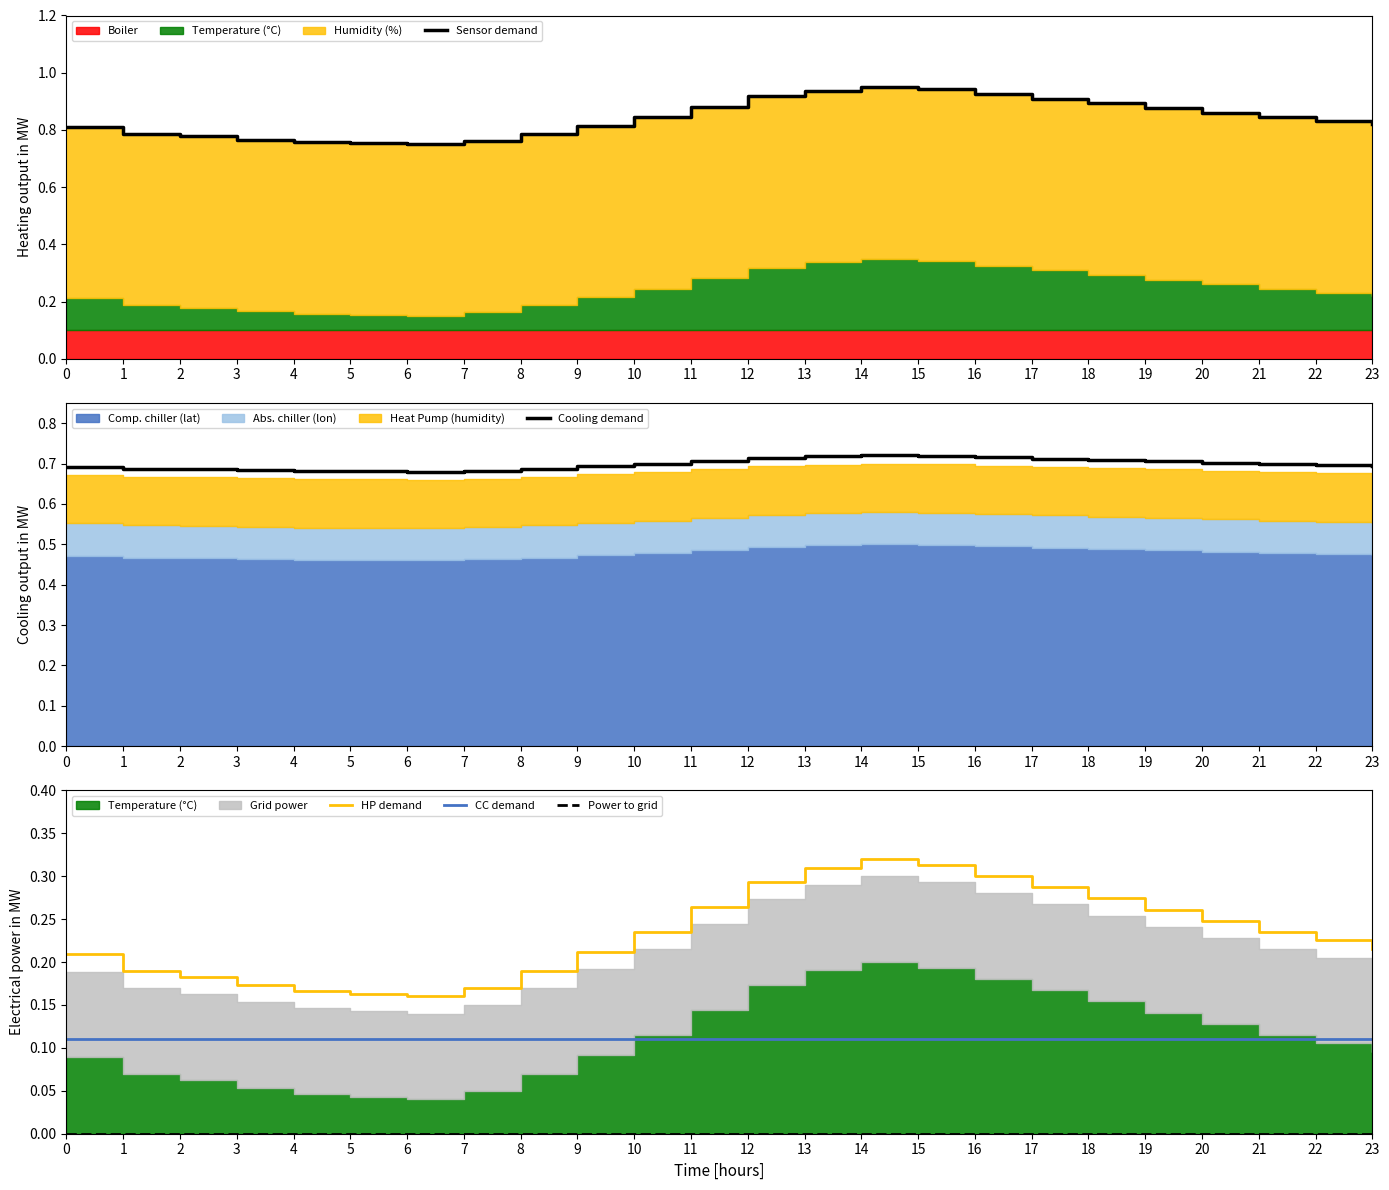

What is the approximate value of CC demand at 7?

0.1